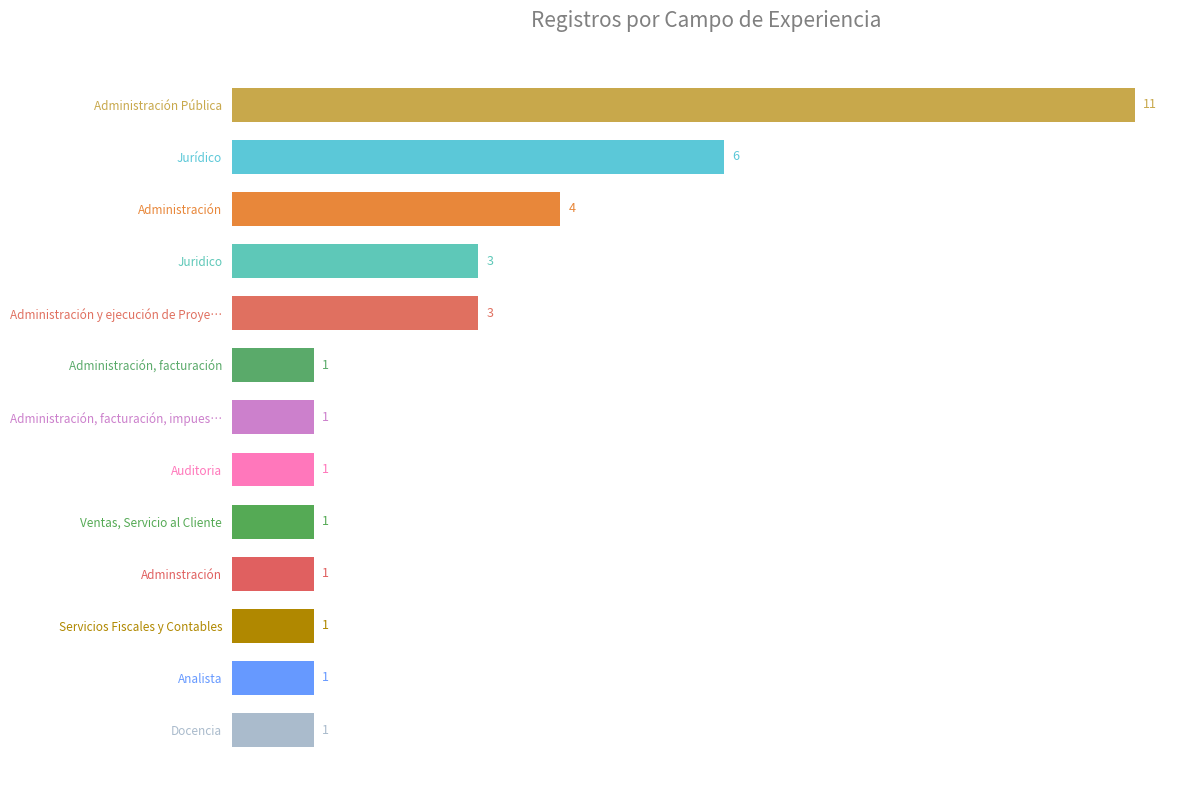

Does the chart contain any negative values?

No